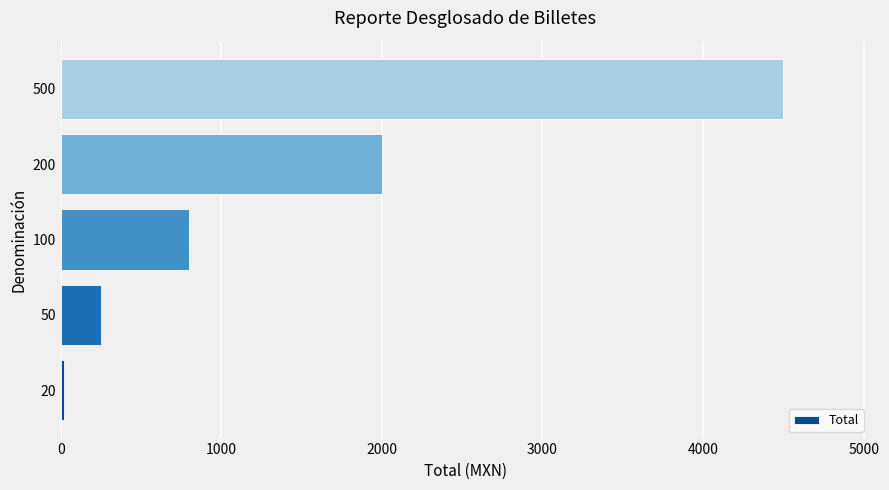

What is the difference between the maximum and minimum values?

4480